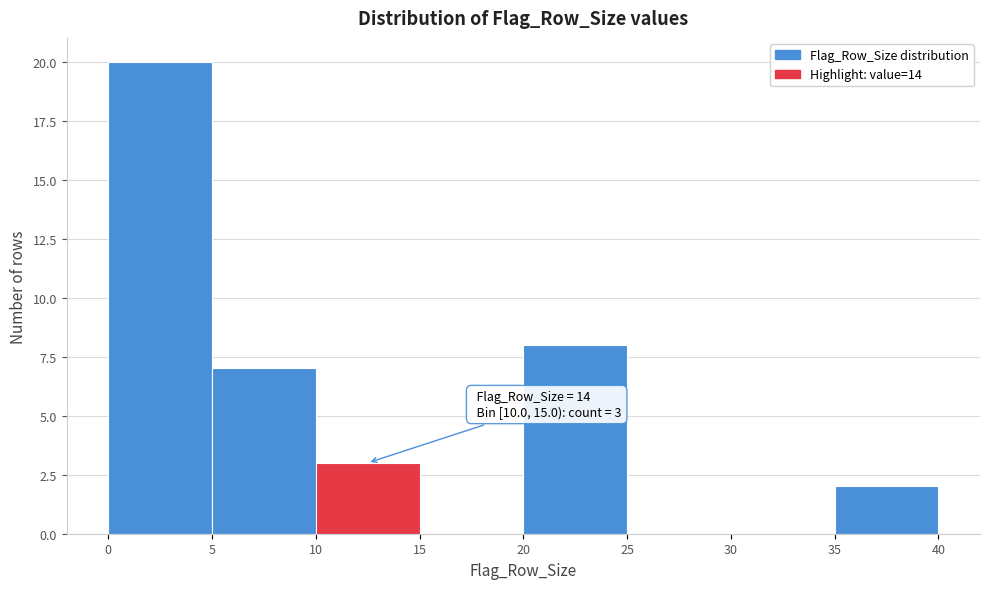

Which range on the x-axis has the tallest bar?

0 to 5